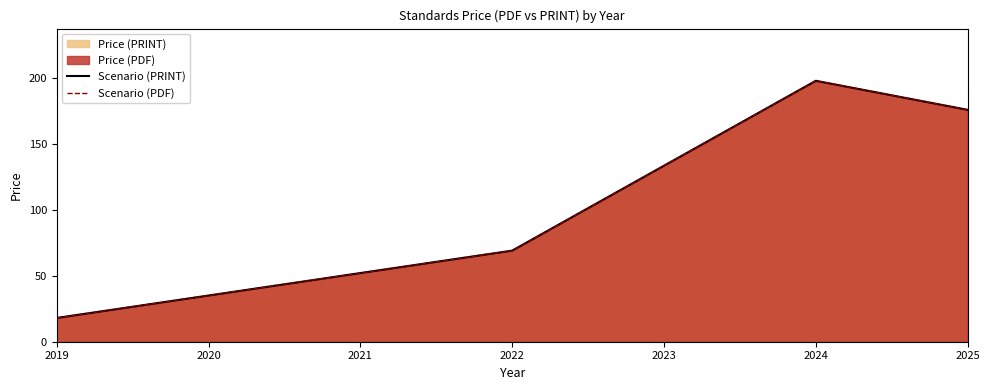

How many lines are shown in the chart?

2